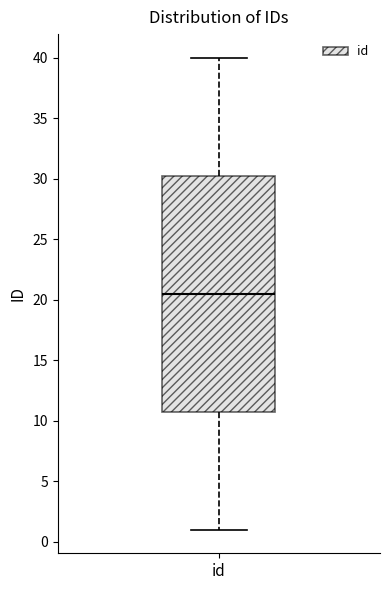

Where does the upper whisker of the box for id end on the y-axis? The values are not printed on the chart, so give them approximately, as read against the axis.

40.0